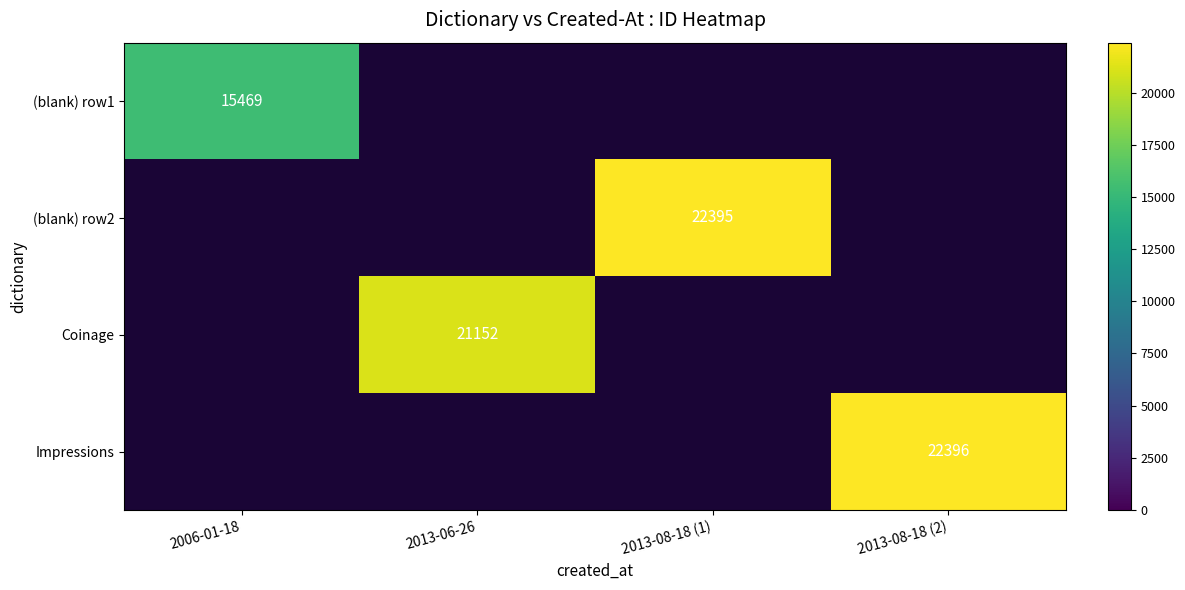

The value of Impressions at 2013-08-18 (2) is 38277. True or false?

False